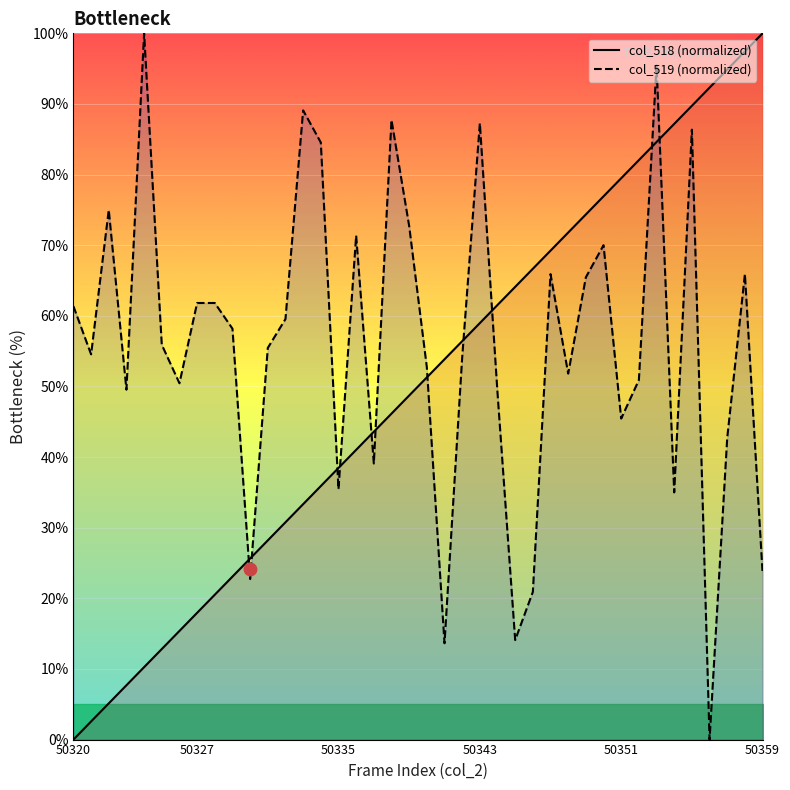

Is the value of col_518 (normalized) at 18 greater than the value of col_519 (normalized) at 50327?

No